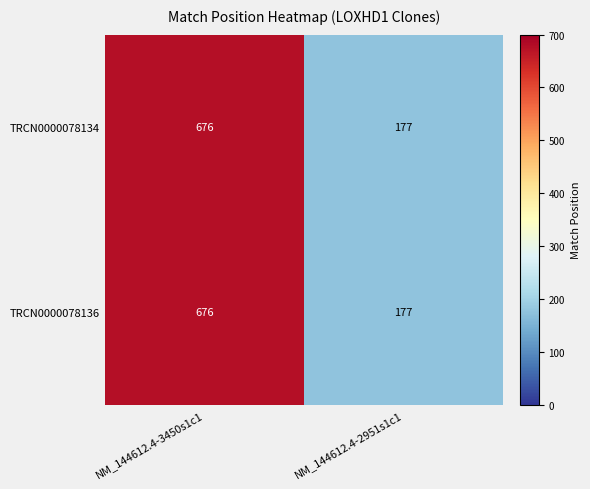

Rank the categories by TRCN0000078136 value from lowest to highest.

NM_144612.4-2951s1c1, NM_144612.4-3450s1c1